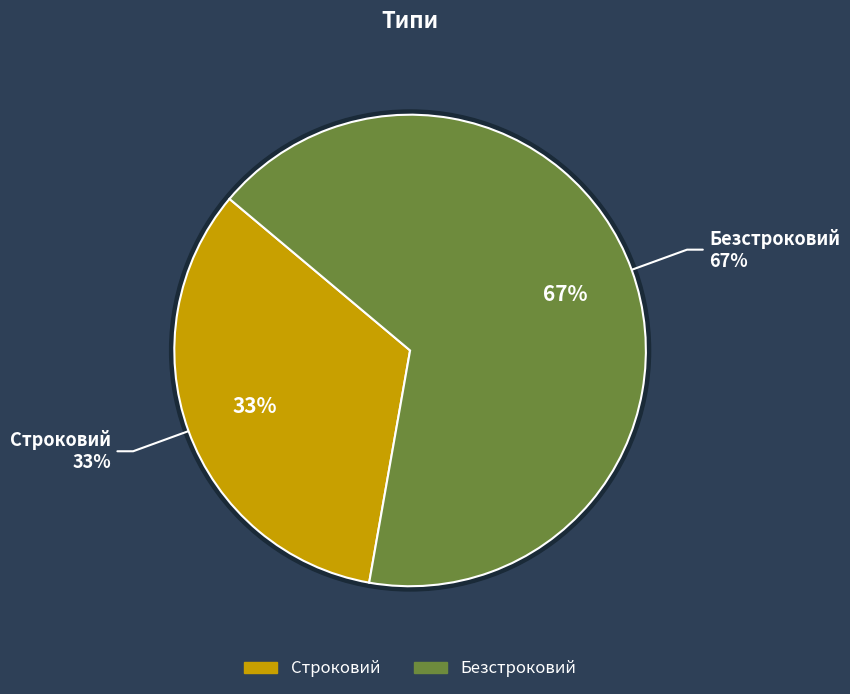

What is the total percentage of Безстроковий and Строковий?

100.0%